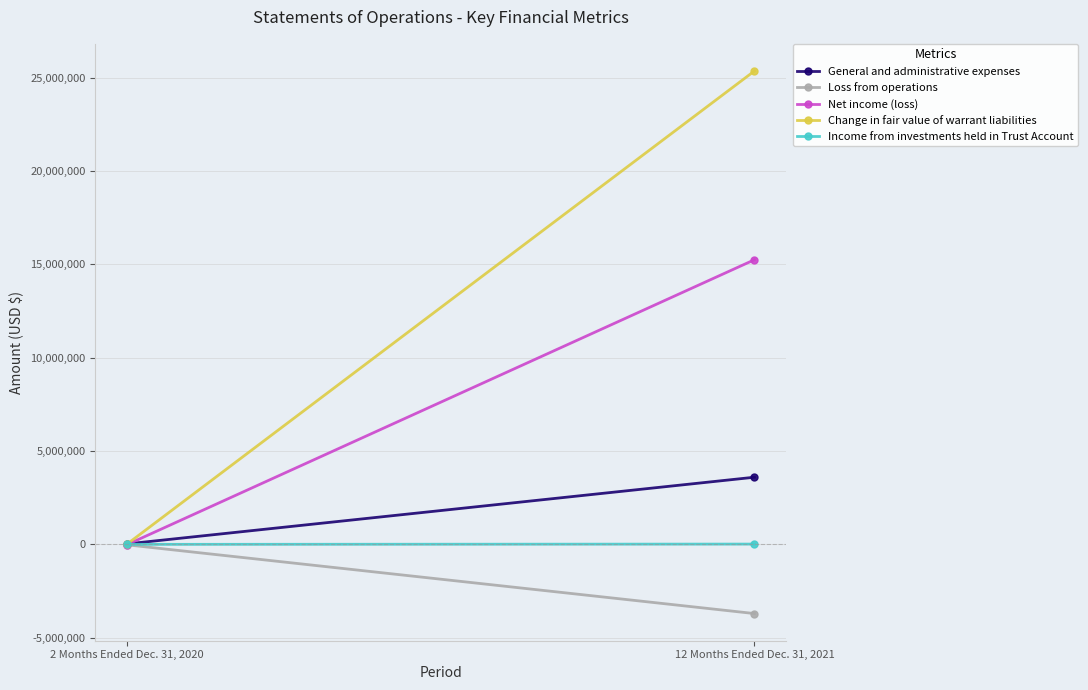

Rank the series by their maximum value, from highest to lowest.

Change in fair value of warrant liabilities, Net income (loss), General and administrative expenses, Income from investments held in Trust Account, Loss from operations